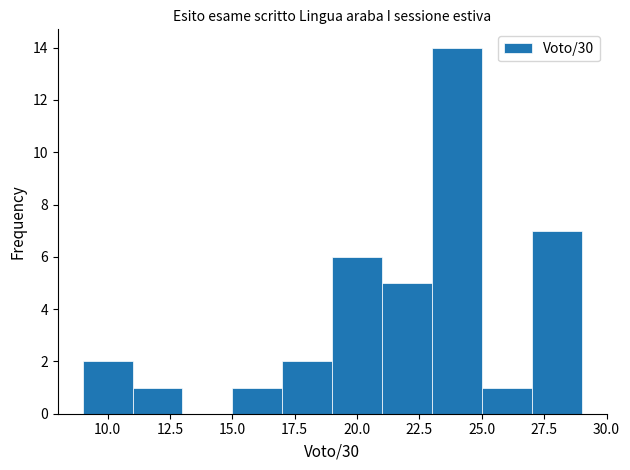

Reading left to right, transcribe this chart: for each bar, give the range it covers on the x-axis and its height. The values are not printed on the chart, so give them approximately, as read against the axis.

9 to 11: 2
11 to 13: 1
13 to 15: 0
15 to 17: 1
17 to 19: 2
19 to 21: 6
21 to 23: 5
23 to 25: 14
25 to 27: 1
27 to 29: 7